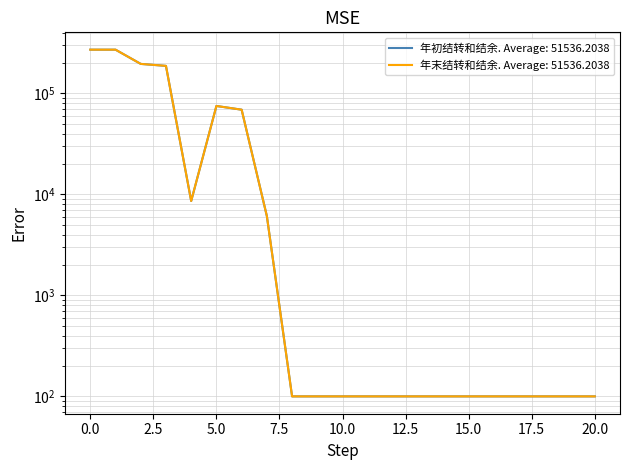

Which series has the largest range (max minus min)?

年初结转和结余合计